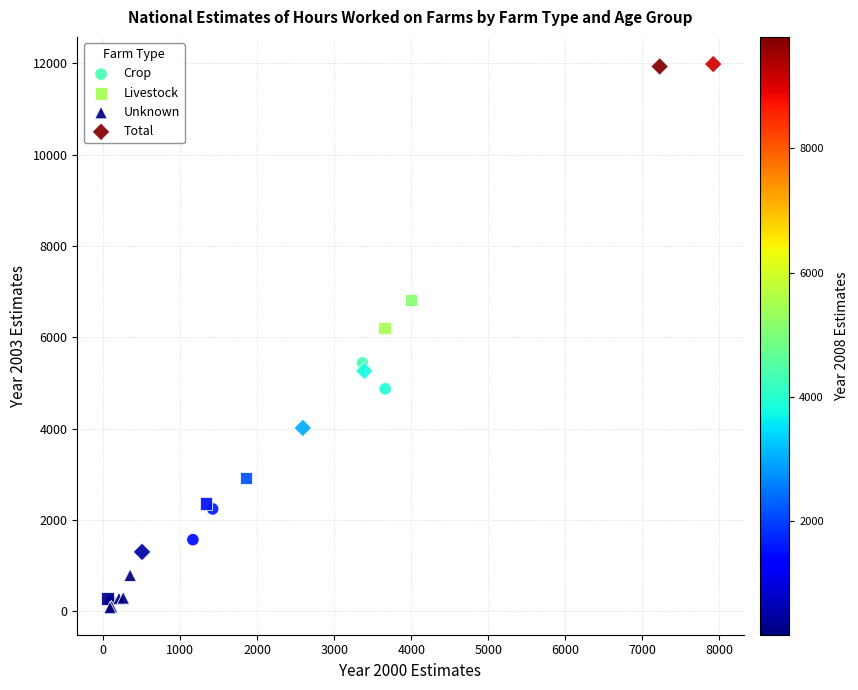

Which series reaches the maximum Y coordinate?

Total